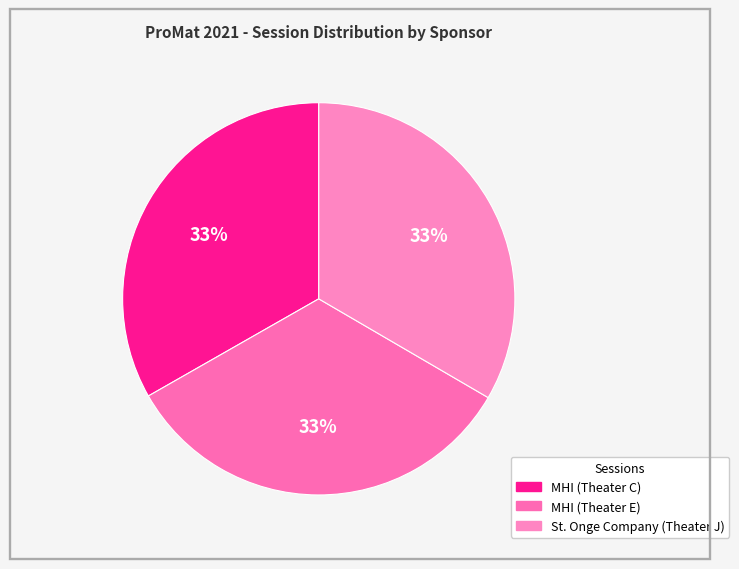

The MHI (Theater E) slice represents 33% of the pie. True or false?

True